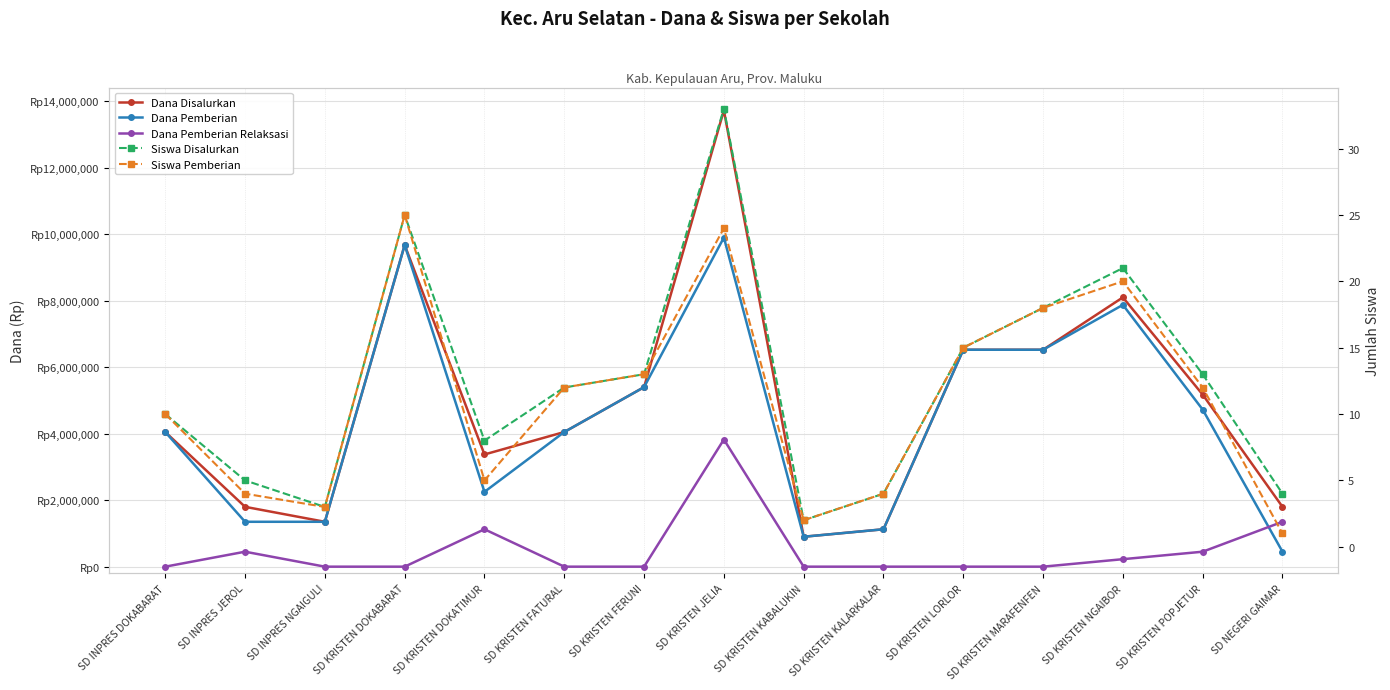

What is the difference between the maximum and minimum values in the Siswa Pemberian series?

24